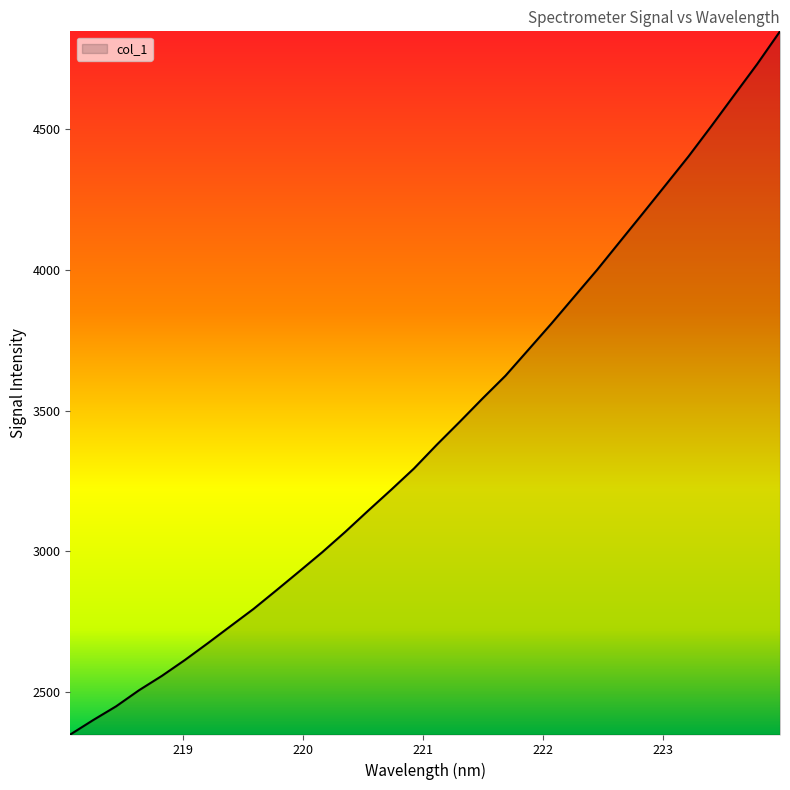

What is the greatest value displayed?

4846.7